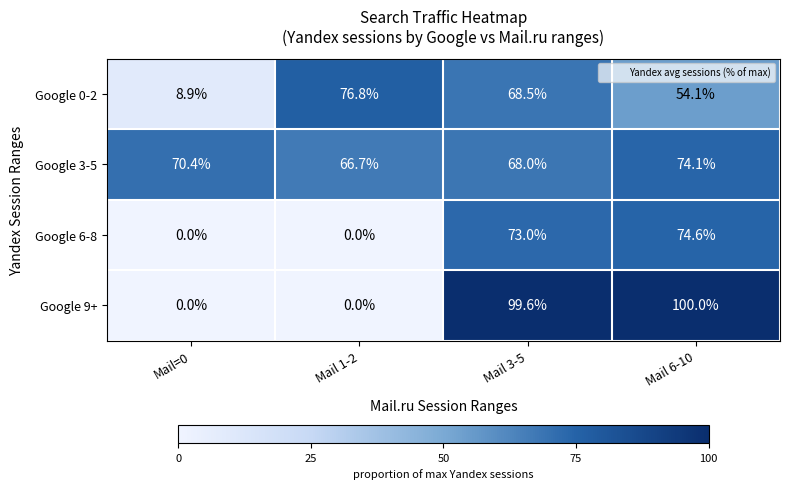

How many positive values does the Google 6-8 series have?

2